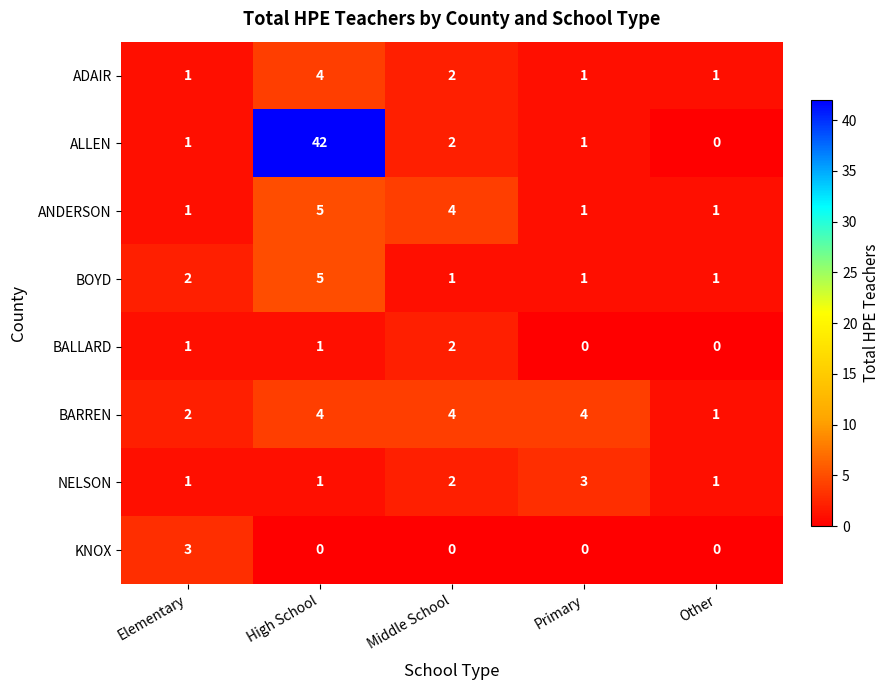

At which label is ADAIR closest to 2?

Middle School